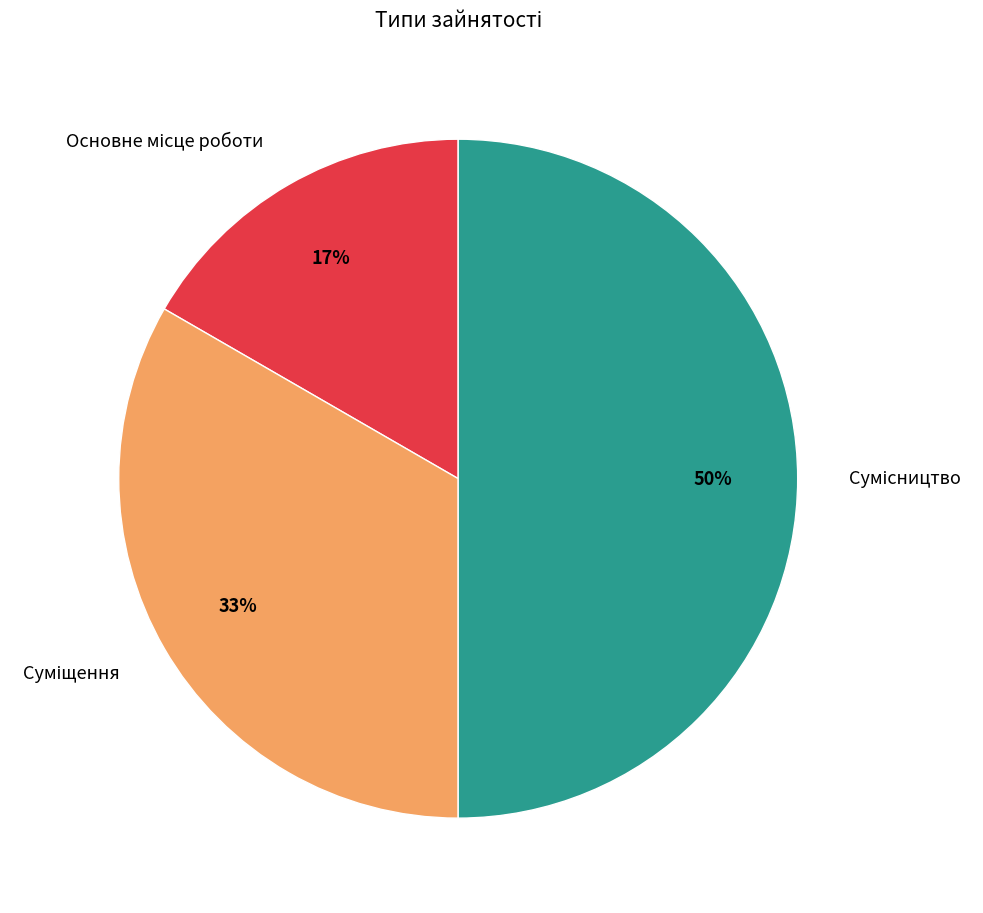

To the nearest percent, what is the average slice percentage?

33%